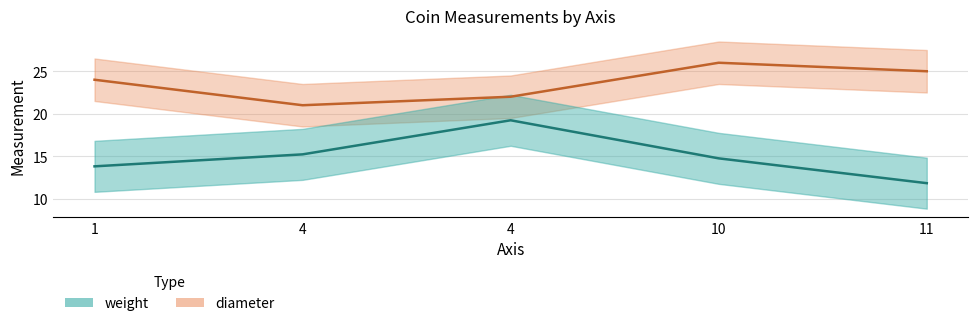

Where is the first local maximum for diameter?

10